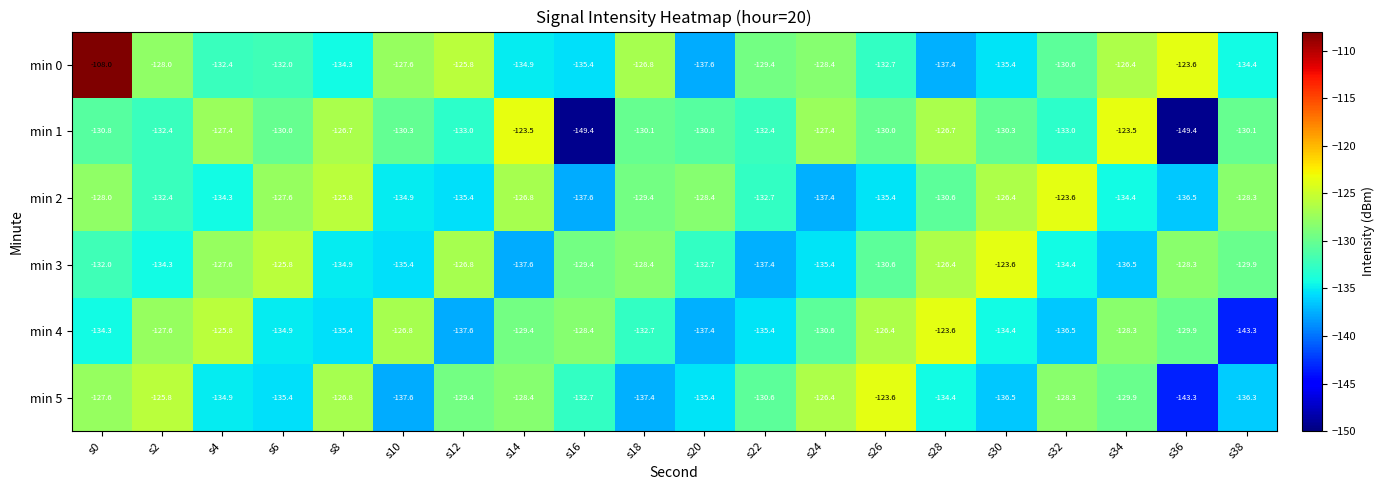

Which series has the largest range (max minus min)?

min 0